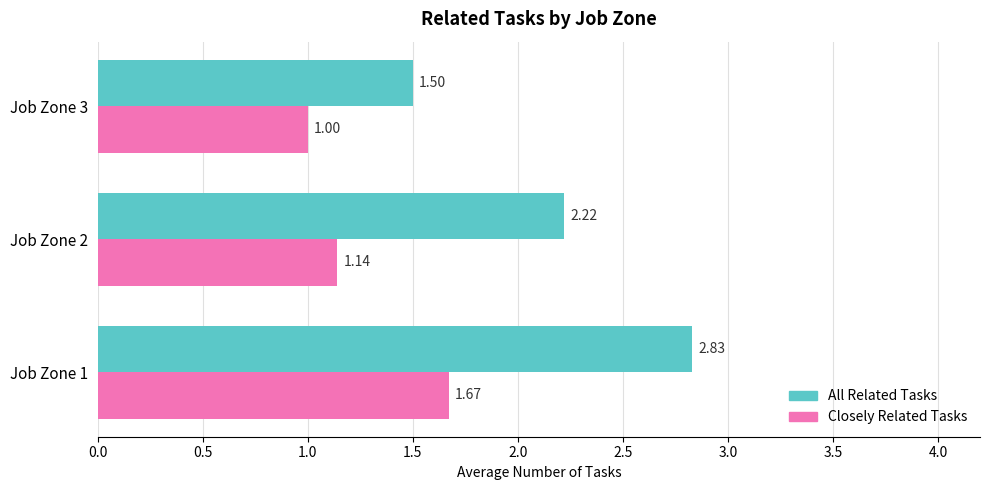

How many series are shown in this chart?

2